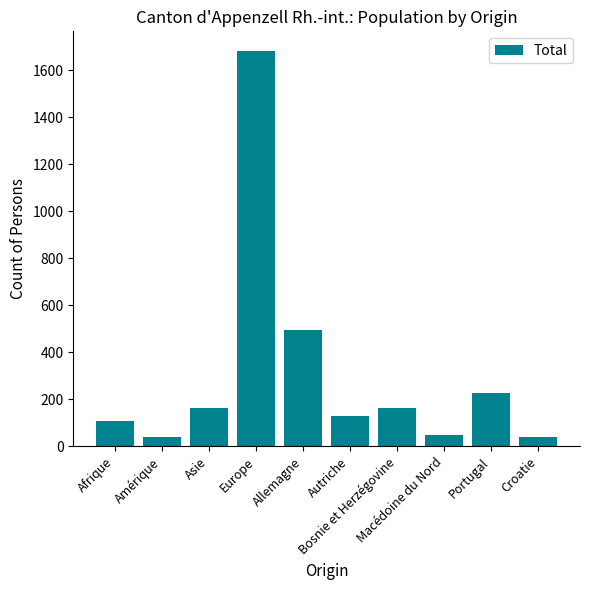

What is the change in value from Autriche to Bosnie et Herzégovine?

+34